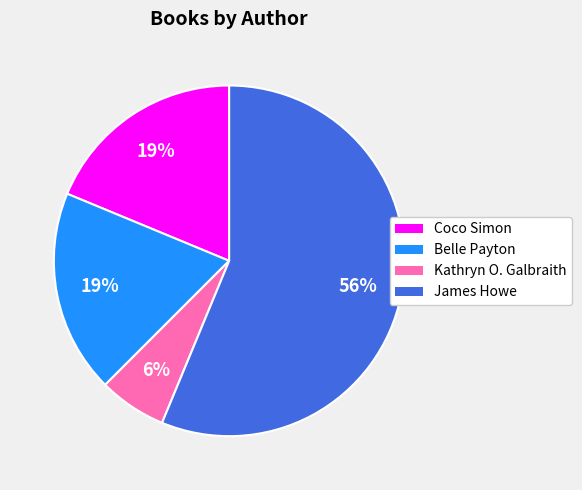

To the nearest percent, what is the average slice percentage?

25%